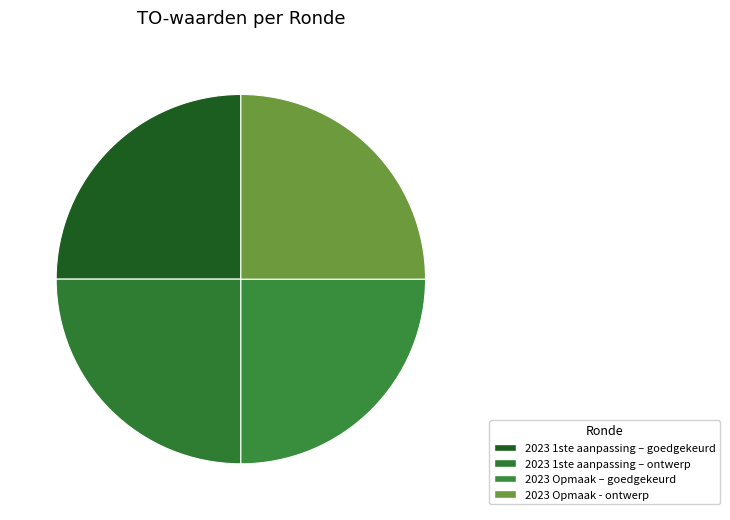

How many slices are in this pie chart?

4